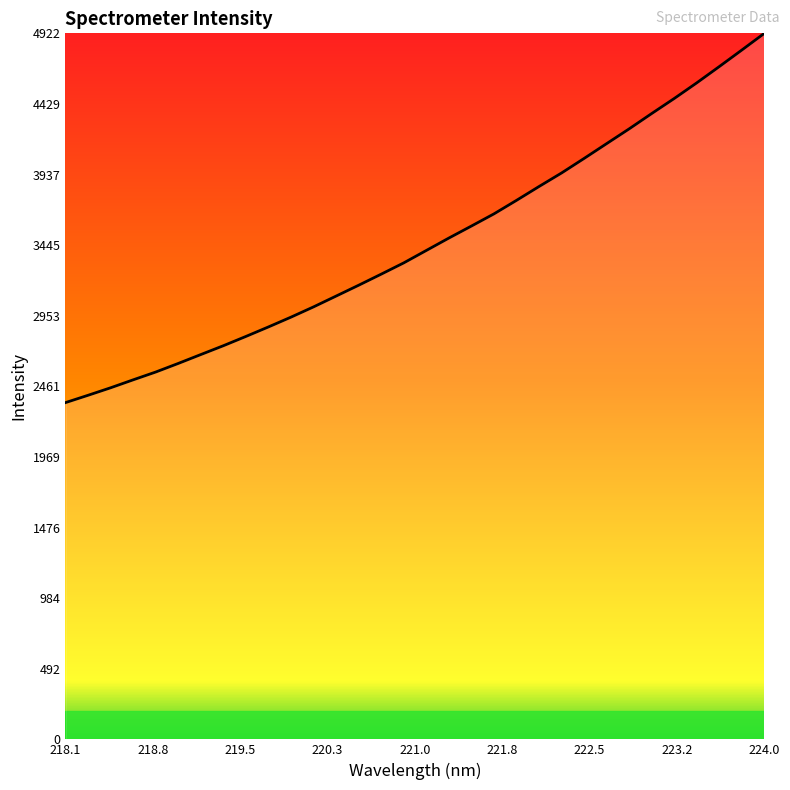

What is the difference between the maximum and minimum values?

2574.2